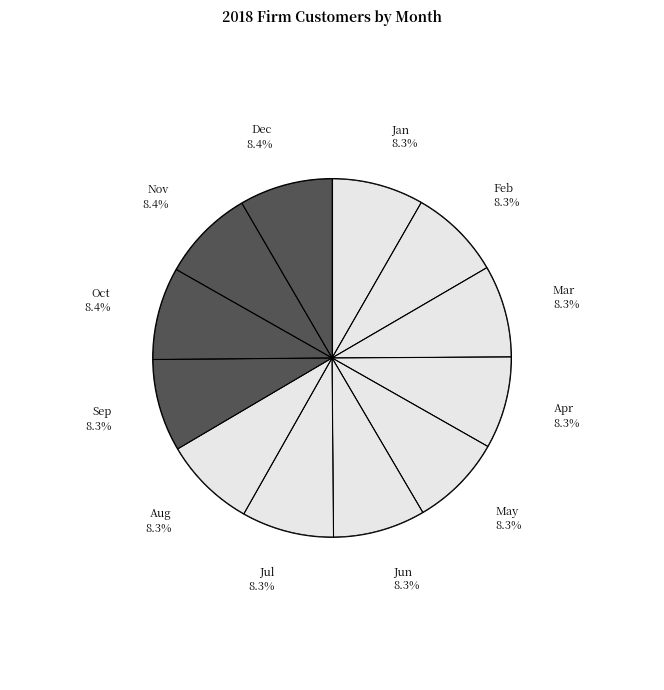

To the nearest percent, what percentage of the pie is Sep?

8%